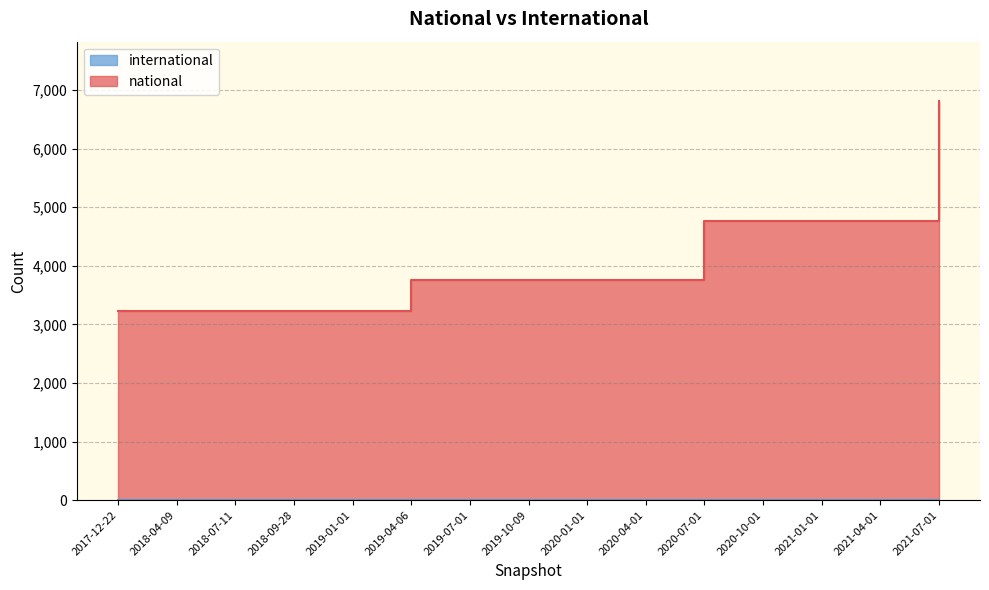

The value at 2019-10-09 is 2474. True or false?

False